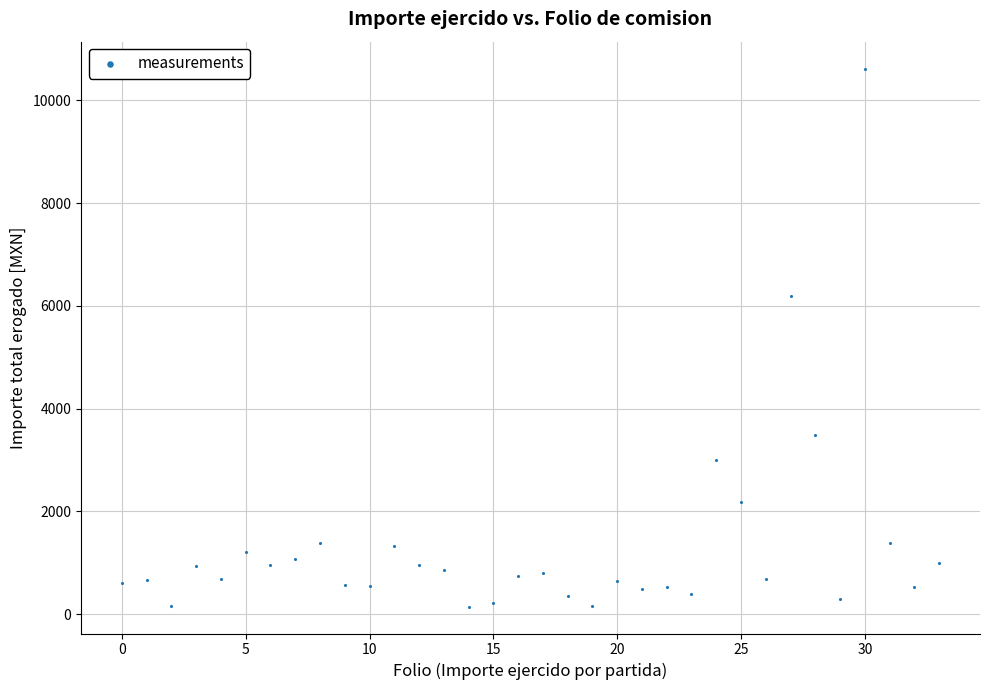

What Y value in the scatter plot is closest to 5382?

6191.6